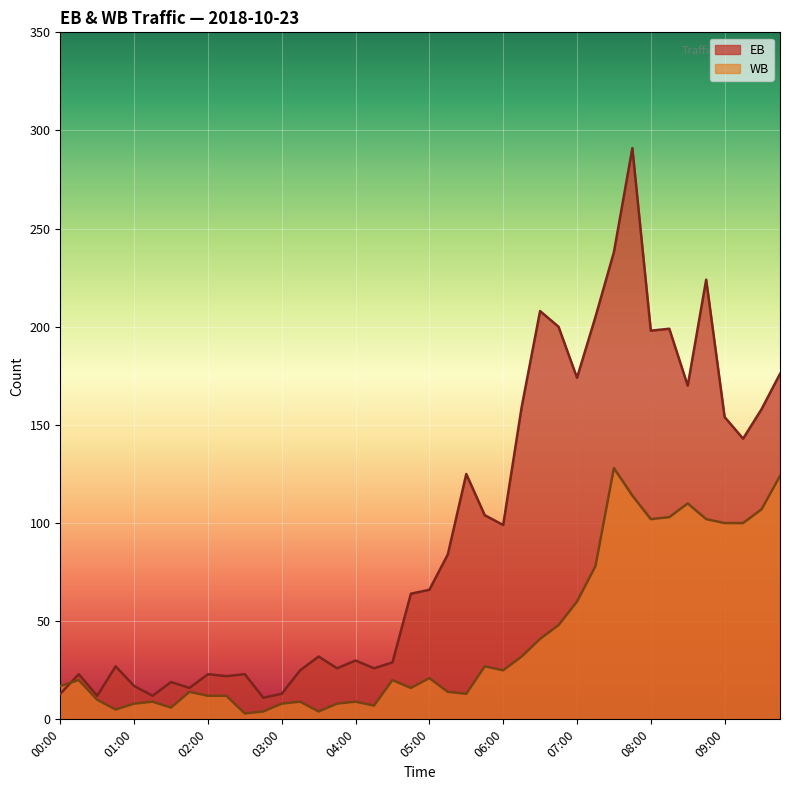

Between 07:30 and 02:30, which is larger?

07:30